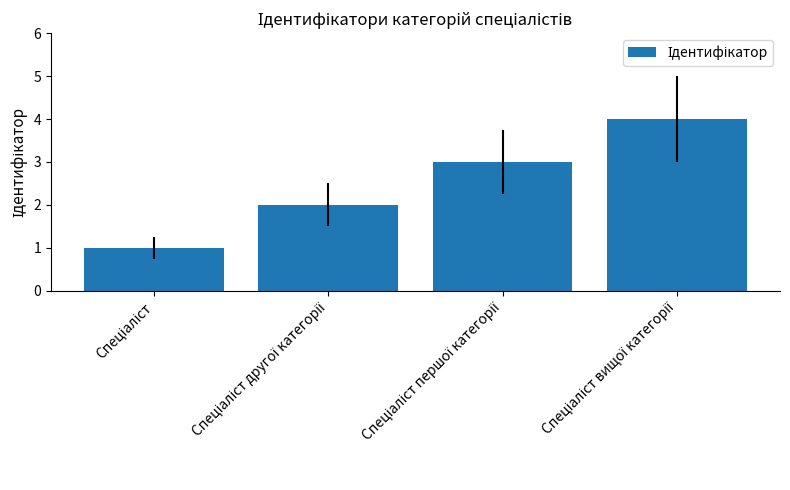

What is the greatest value displayed?

4